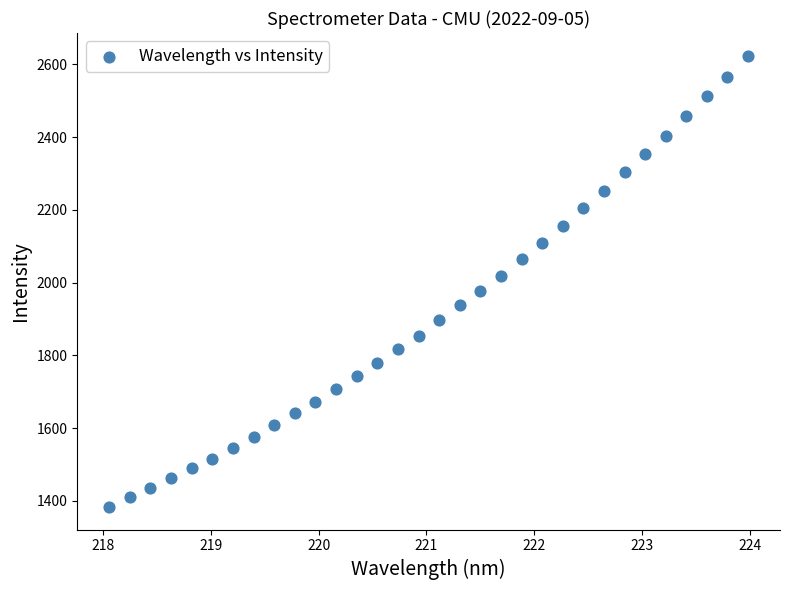

What is the range of X values (max minus min)?

5.9